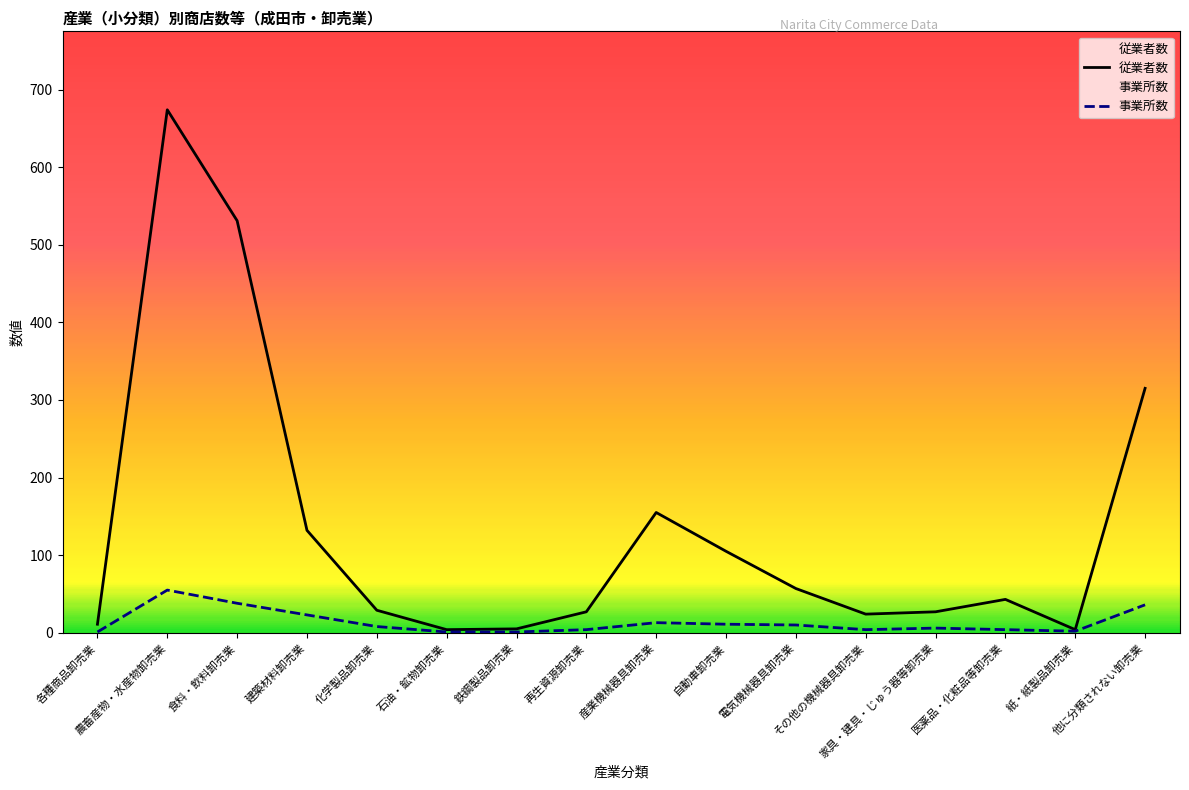

Reading right to left, what are all the values shown in this chart?

従業者数: 315	4	43	27	24	57	105	155	27	5	4	29	132	531	674	11
事業所数: 36	2	4	6	4	10	11	13	4	1	1	8	23	38	55	1